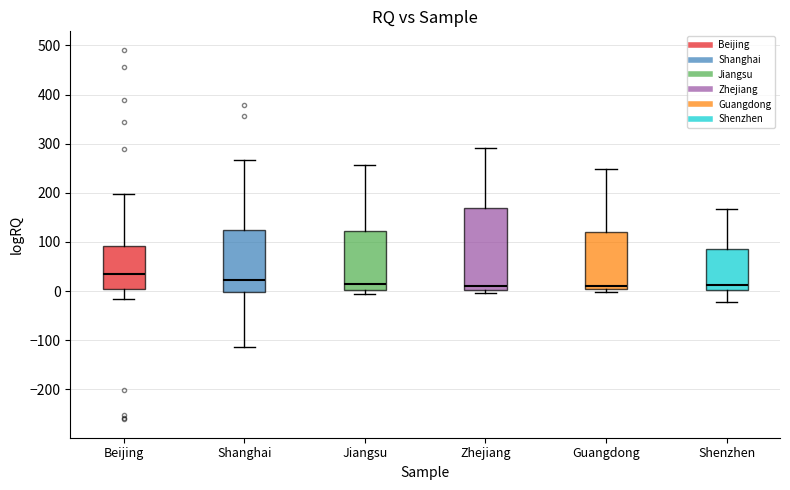

Where does the upper whisker of the box for Jiangsu end on the y-axis? The values are not printed on the chart, so give them approximately, as read against the axis.

260